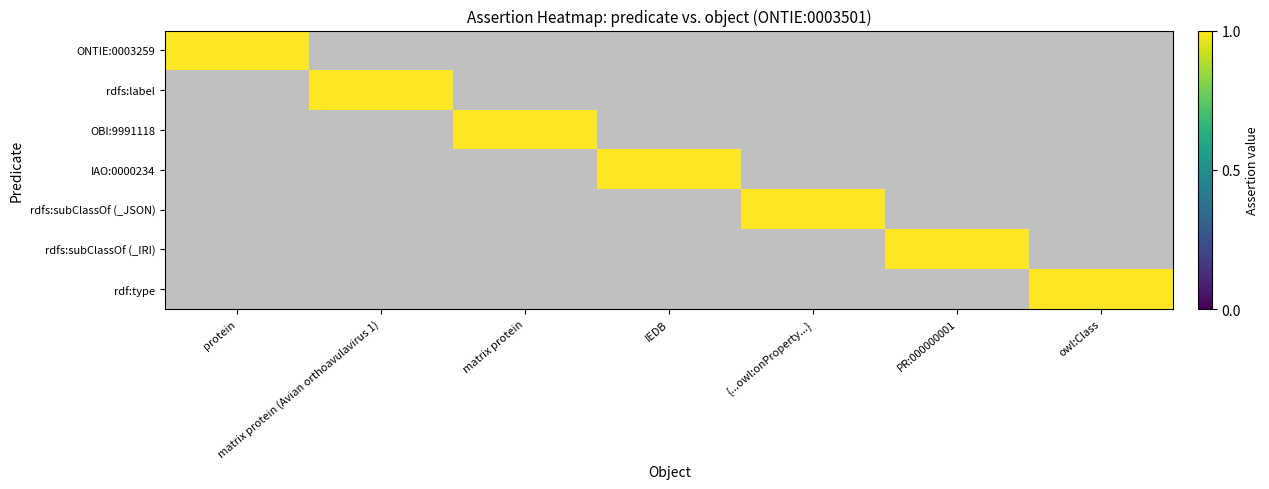

Reading right to left, extract all data points from this chart.

ONTIE:0003259: 0	0	0	0	0	0	1
rdfs:label: 0	0	0	0	0	1	0
OBI:9991118: 0	0	0	0	1	0	0
IAO:0000234: 0	0	0	1	0	0	0
rdfs:subClassOf_JSON: 0	0	1	0	0	0	0
rdfs:subClassOf_IRI: 0	1	0	0	0	0	0
rdf:type: 1	0	0	0	0	0	0